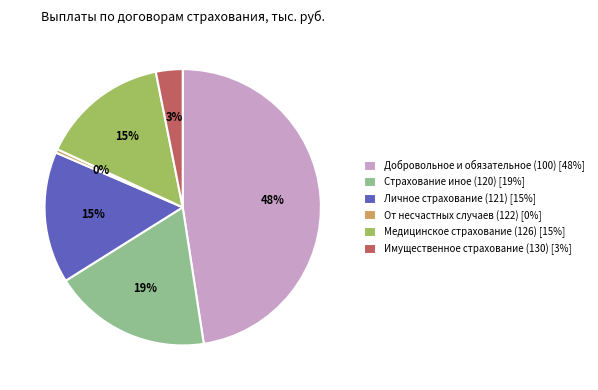

To the nearest percent, what is the average slice percentage?

17%